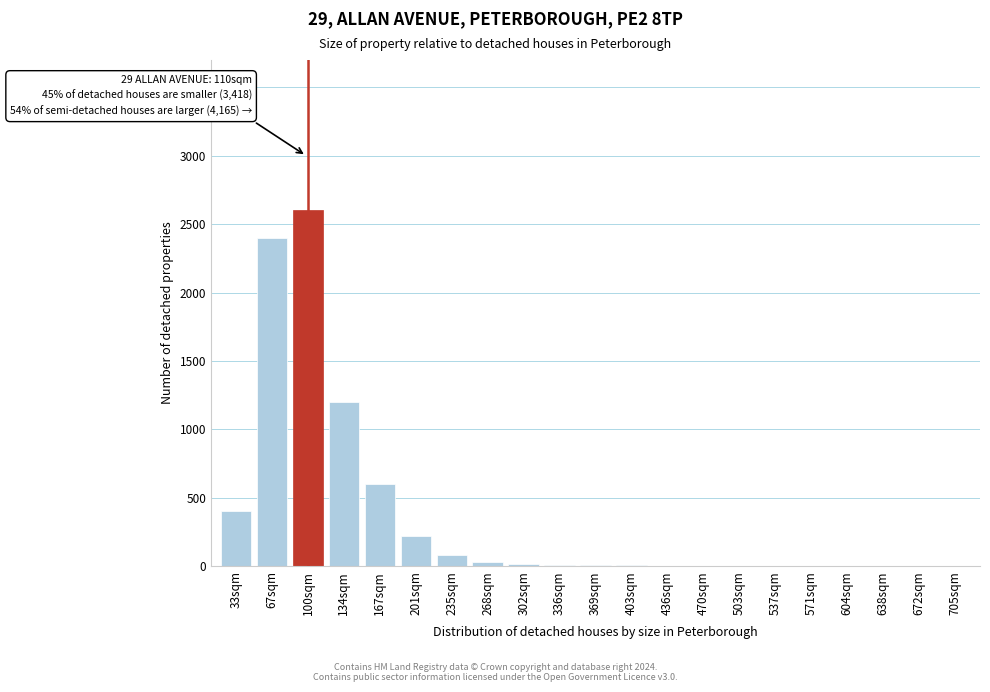

Where is the data nearest to the value 1300?

134sqm